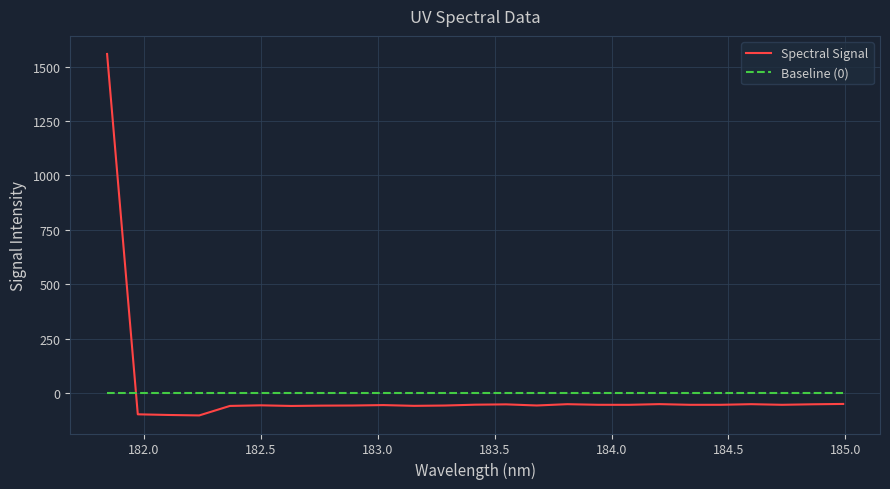

How many categories are shown in the chart?

25